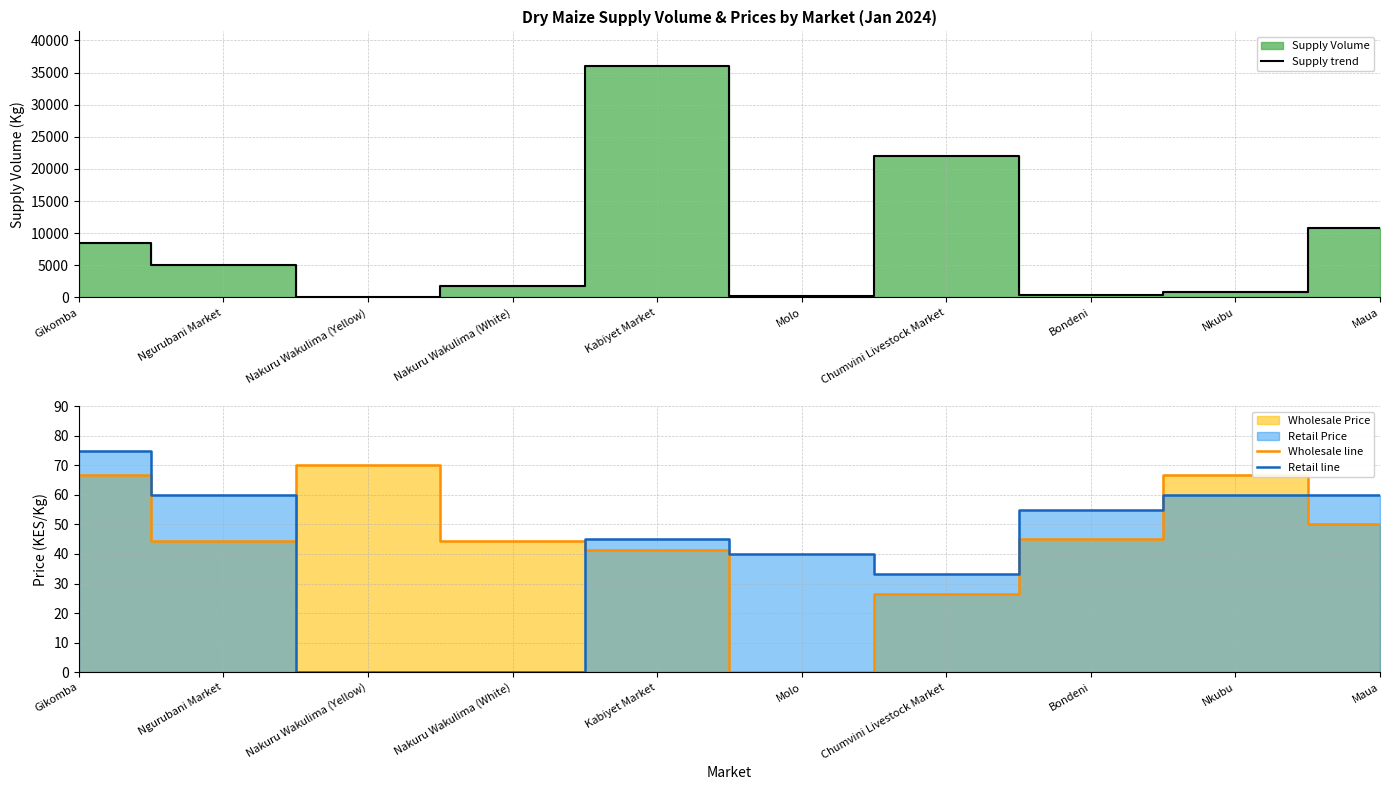

At which label is Retail line closest to 37?

Molo